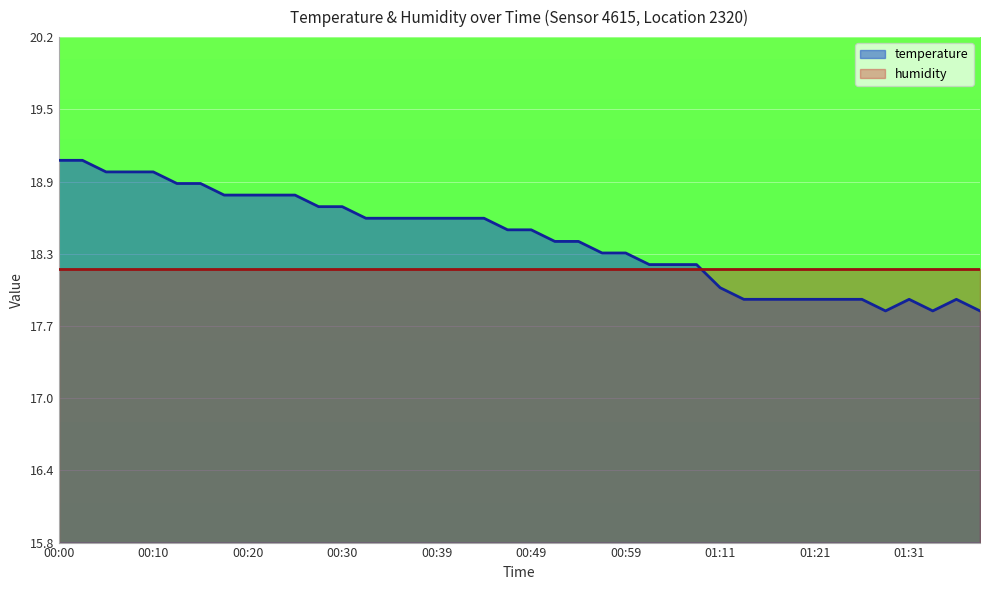

The chart shows a value of 10.0 at 00:34. True or false?

False